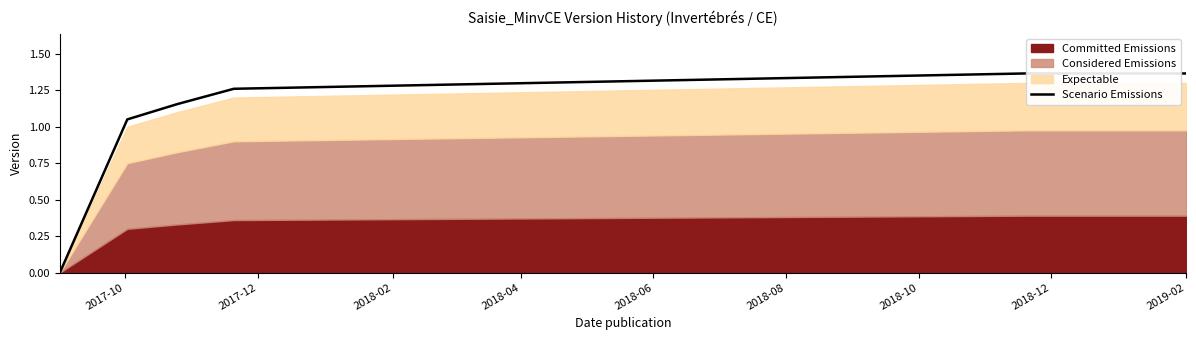

True or false: the data shows 0.6 at 2017-12.

False